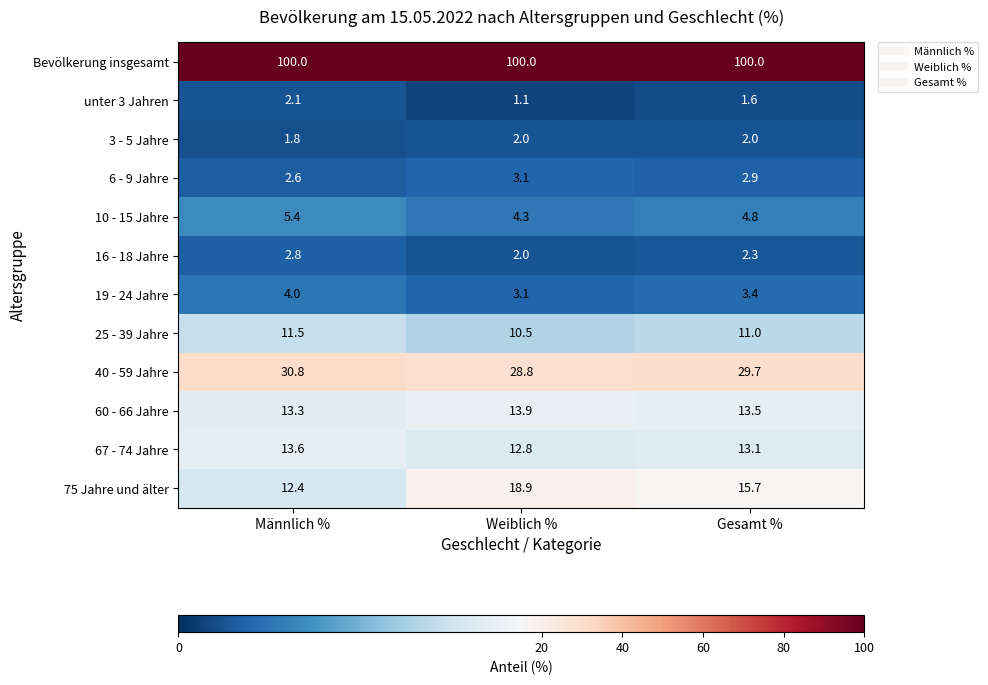

The 16 - 18 Jahre series shows 1.3 at Gesamt %. True or false?

False